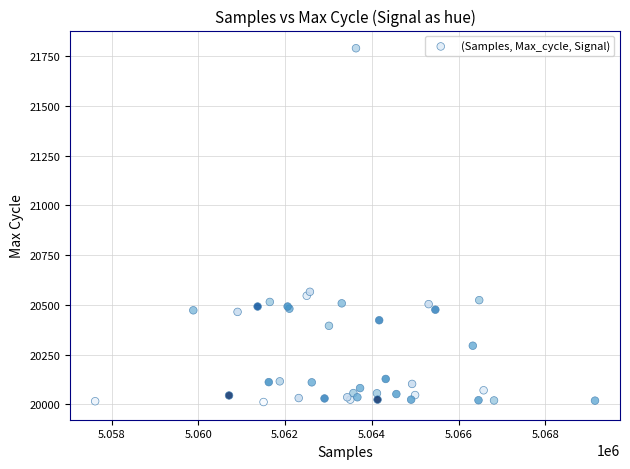

What Y value in the scatter plot is closest to 20901?

20566